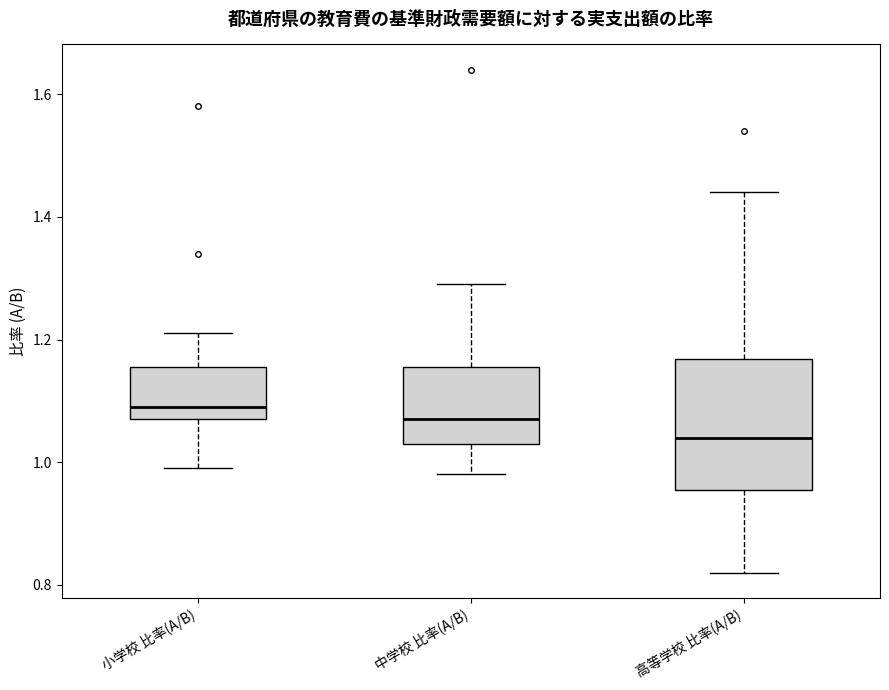

Comparing the boxes themselves (not the whiskers), which one is the tallest?

高等学校 比率(A/B)